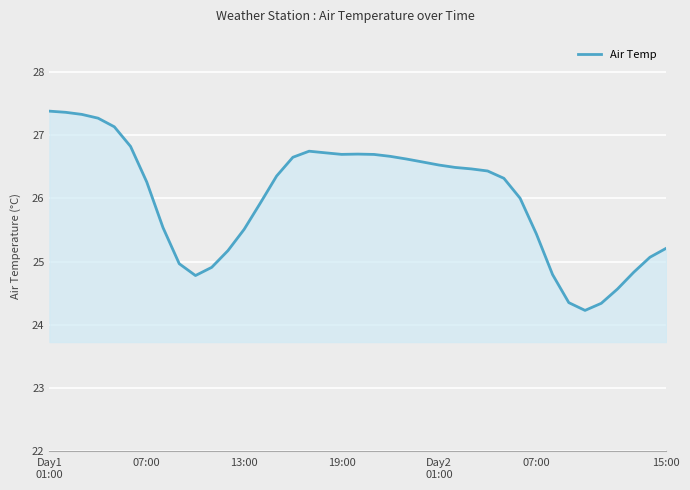

What is the minimum value shown in the chart?

24.2